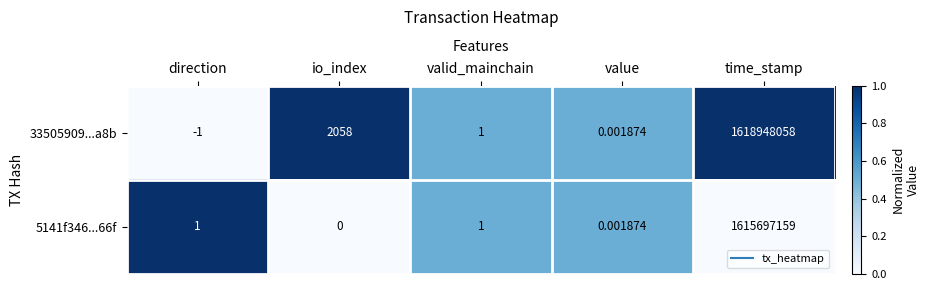

At how many categories does at least one series exceed 0?

5